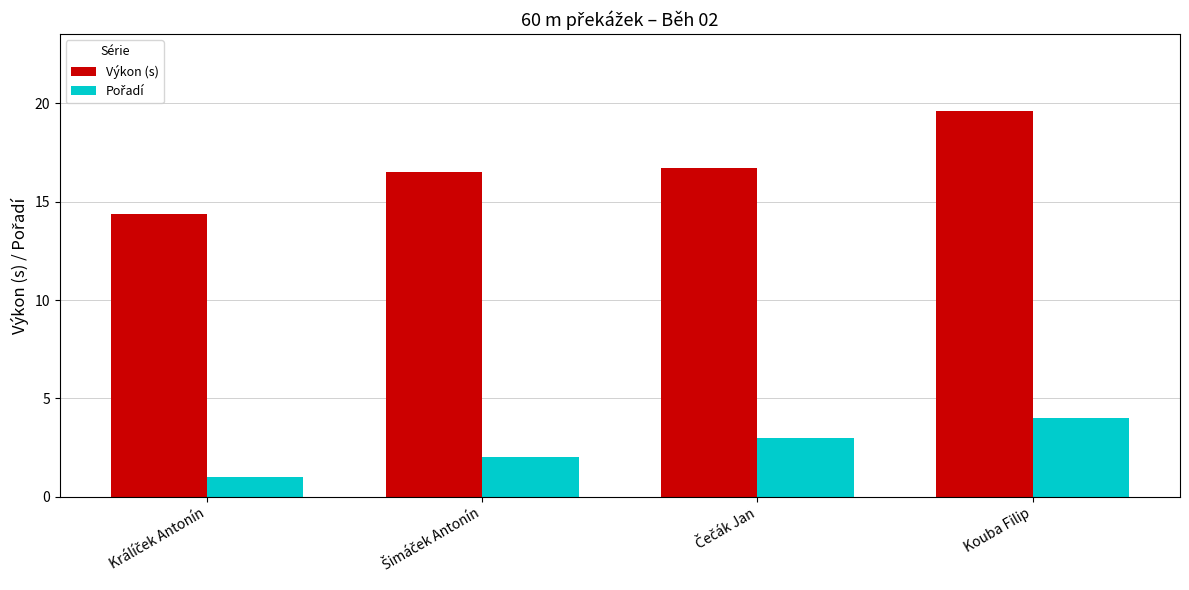

What is the smallest value displayed?

1.0